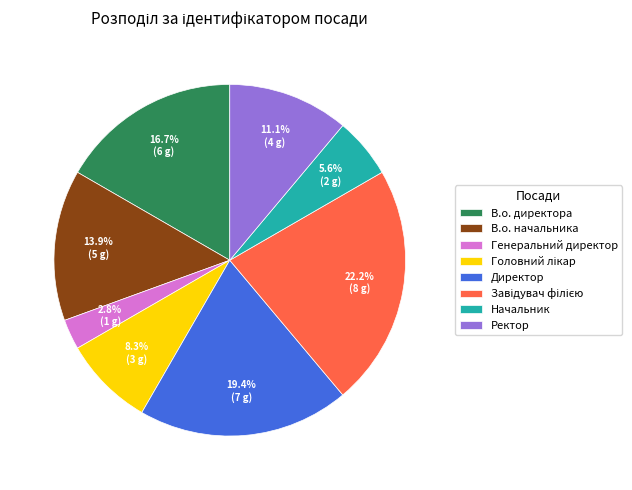

Which slice is the smallest?

Генеральний директор